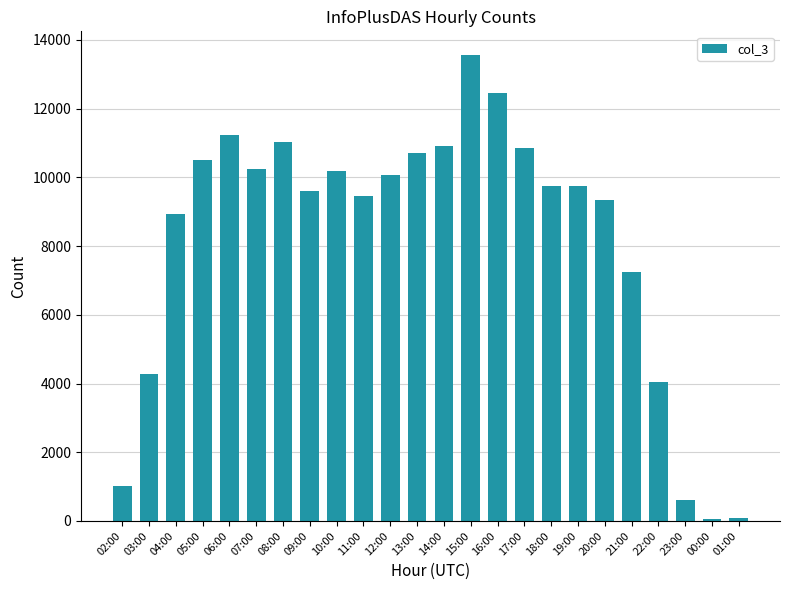

What is the maximum value shown in the chart?

13572